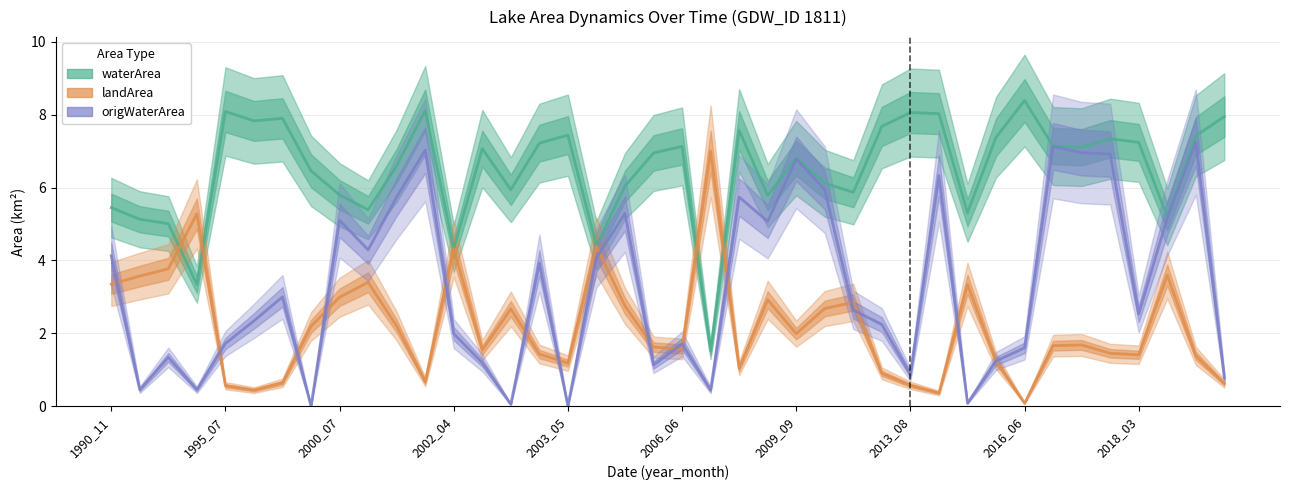

What are all the series names shown in the legend?

waterArea, landArea, origWaterArea